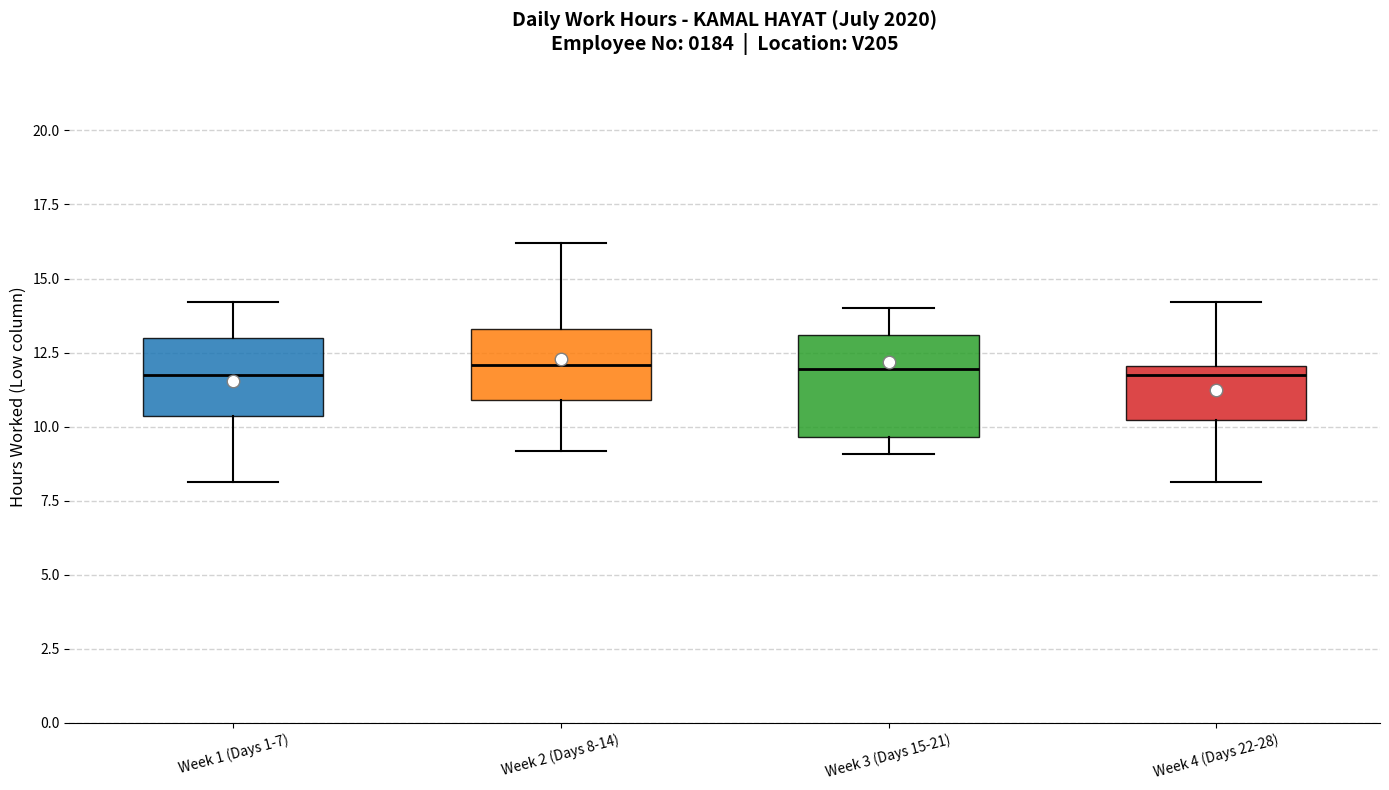

Where is the lower edge of the box for Week 3 (Days 15-21) on the y-axis? The values are not printed on the chart, so give them approximately, as read against the axis.

9.5